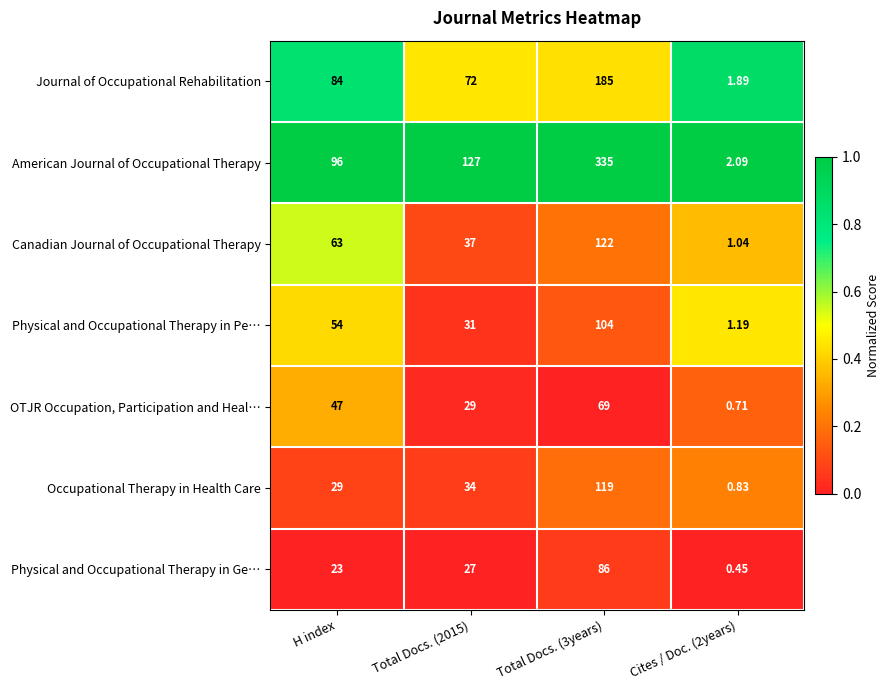

Which series has the largest total across all categories?

American Journal of Occupational Therapy